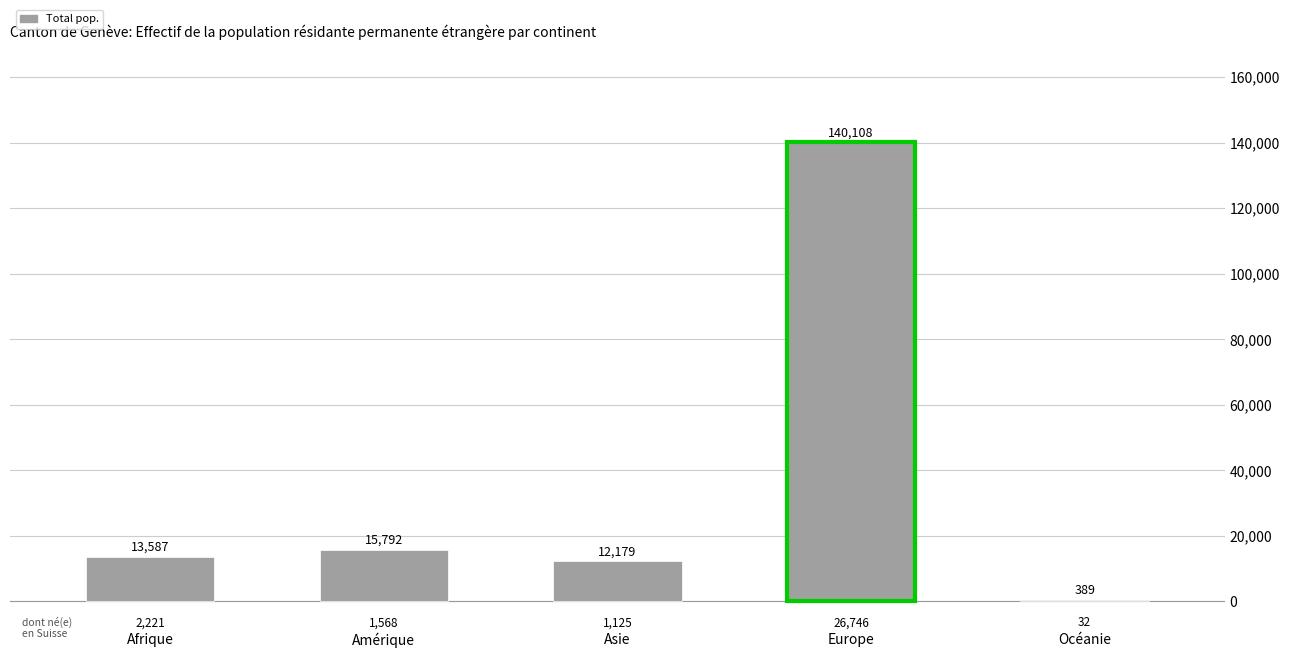

List the labels in order of value, largest first.

Europe, Amérique, Afrique, Asie, Océanie